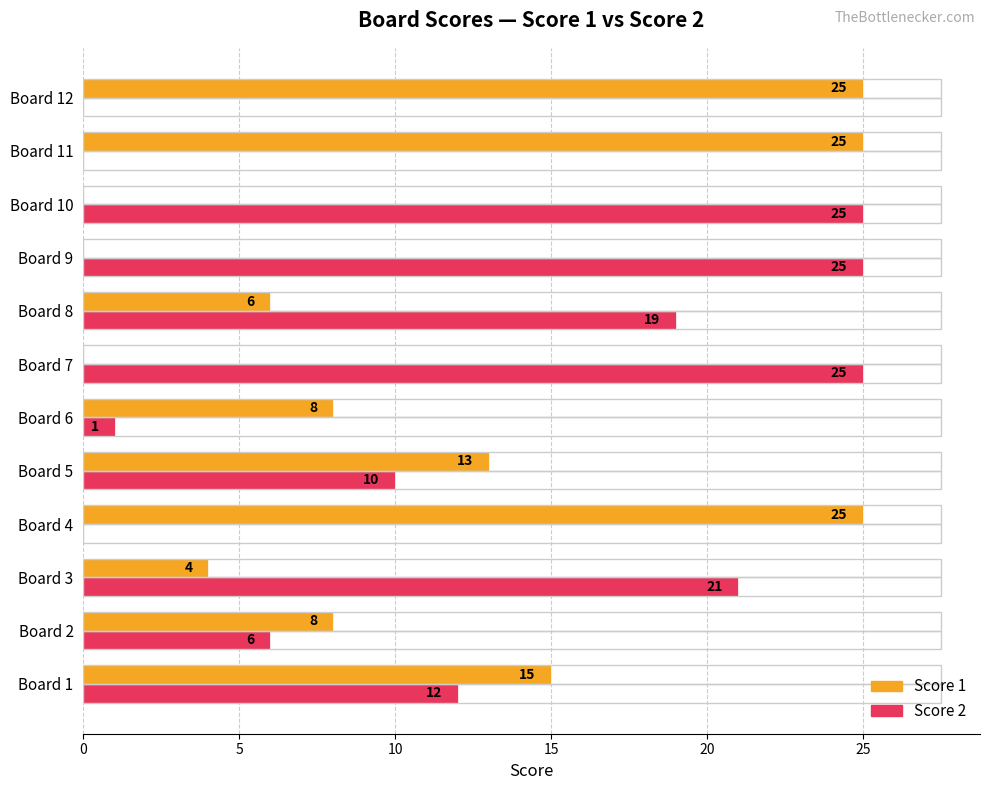

Which series changed the most between Board 5 and Board 11?

Score 1